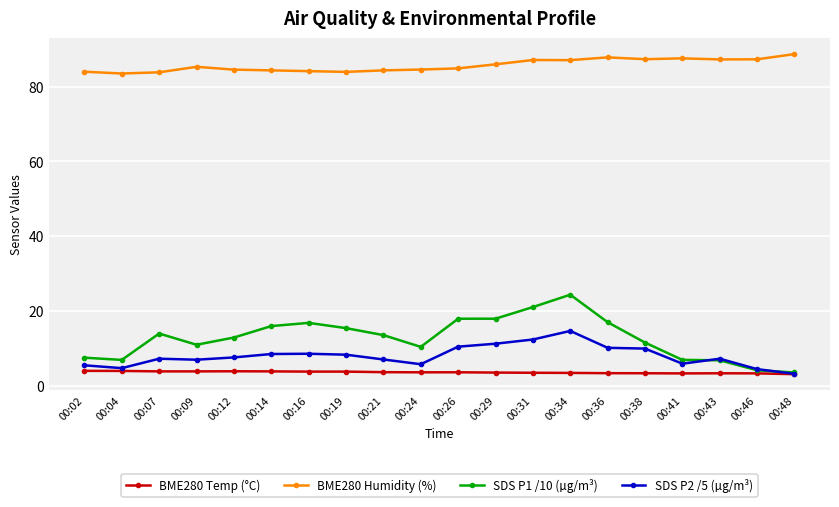

Read the BME280 Humidity (%) value at 00:26.

84.9